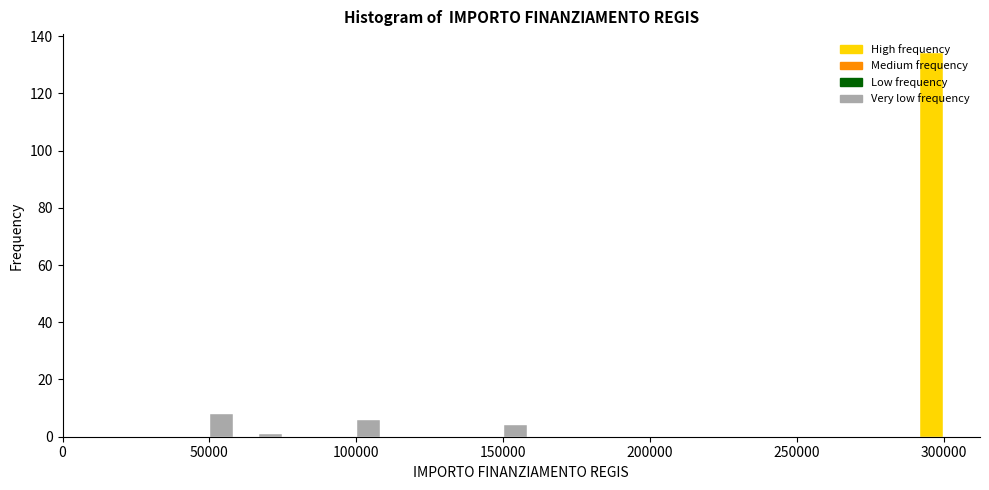

Around what value on the x-axis is the tallest bar? Give the approximate position of its centre, as read against the axis.

295000